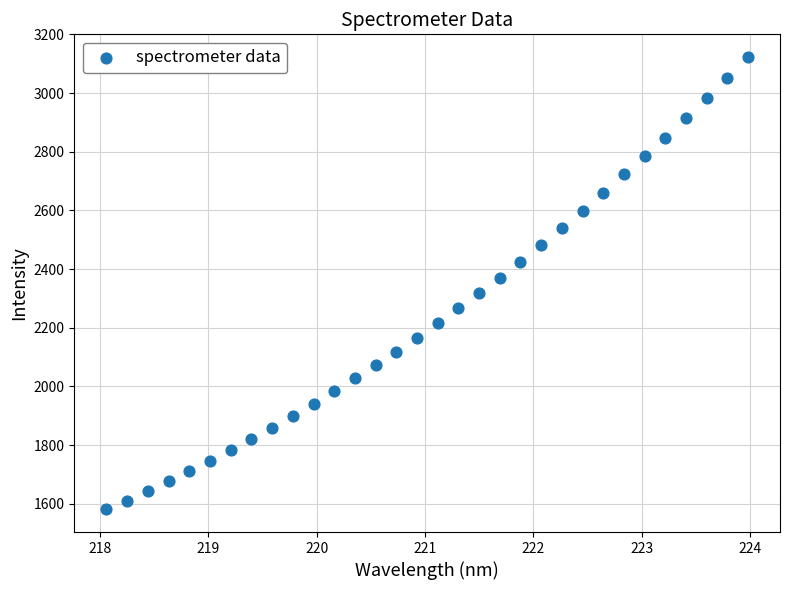

What is the range of Y values (max minus min)?

1542.6